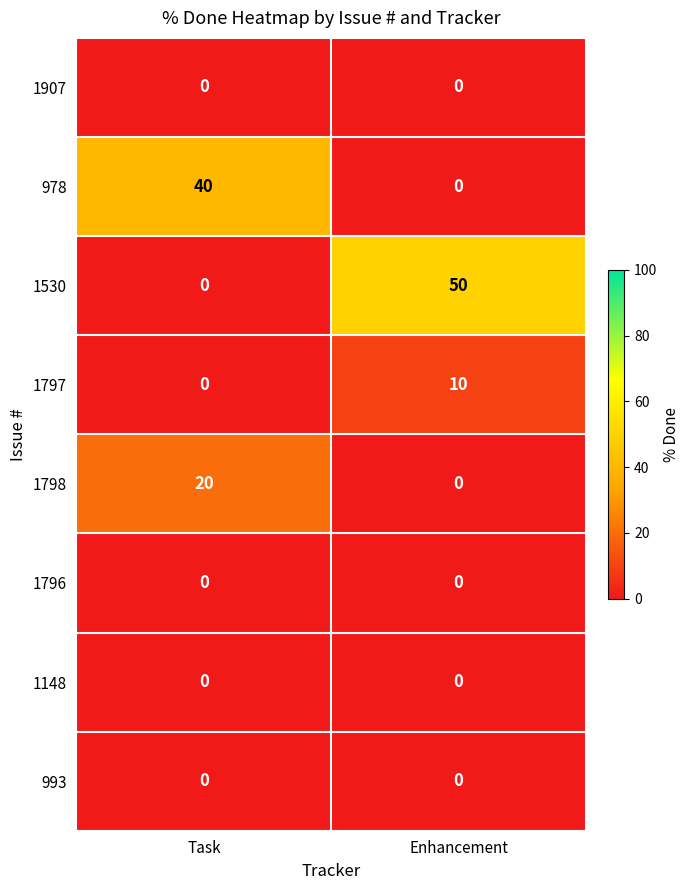

True or false: 1798 has a value of 0 at Enhancement.

True